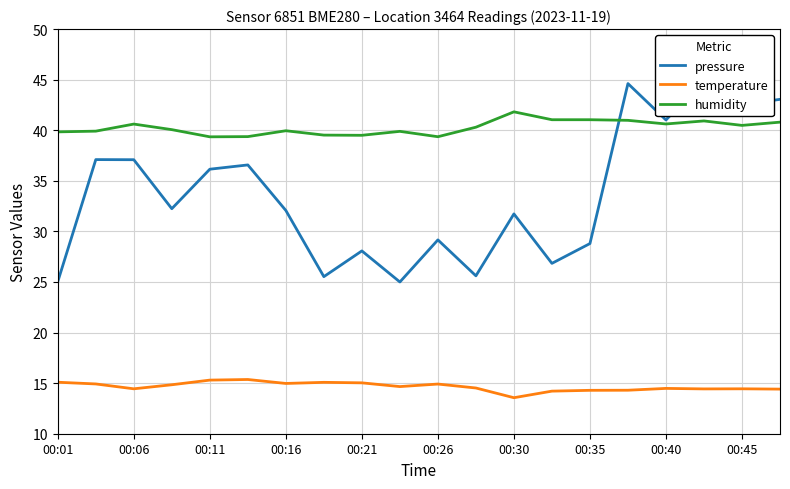

Is it true that temperature equals 20.1 at 00:35?

False